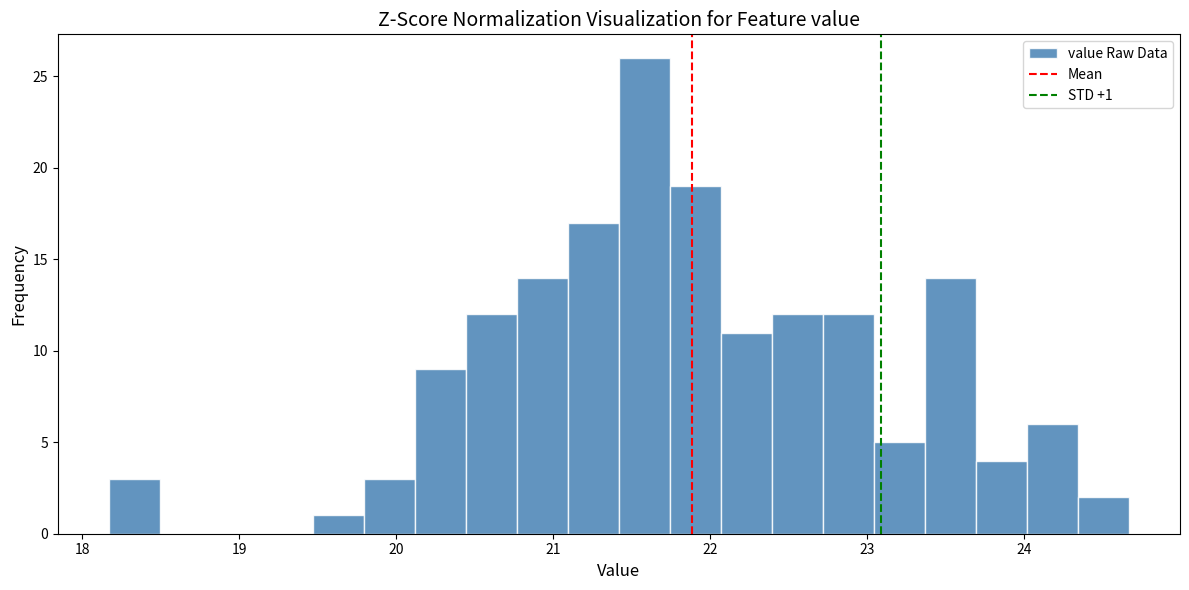

Around what value on the x-axis is the tallest bar? Give the approximate position of its centre, as read against the axis.

21.6